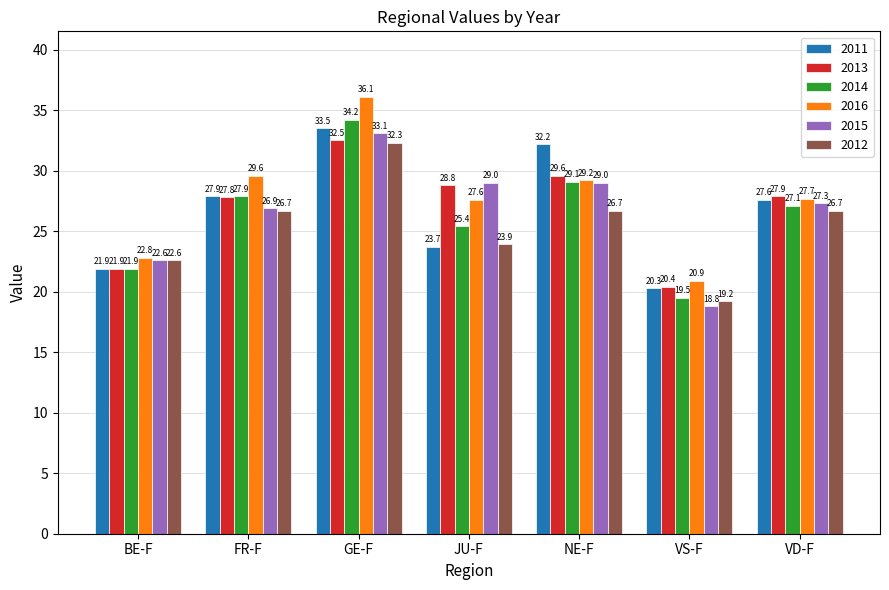

The value of 2013 at VS-F is 7.6. True or false?

False